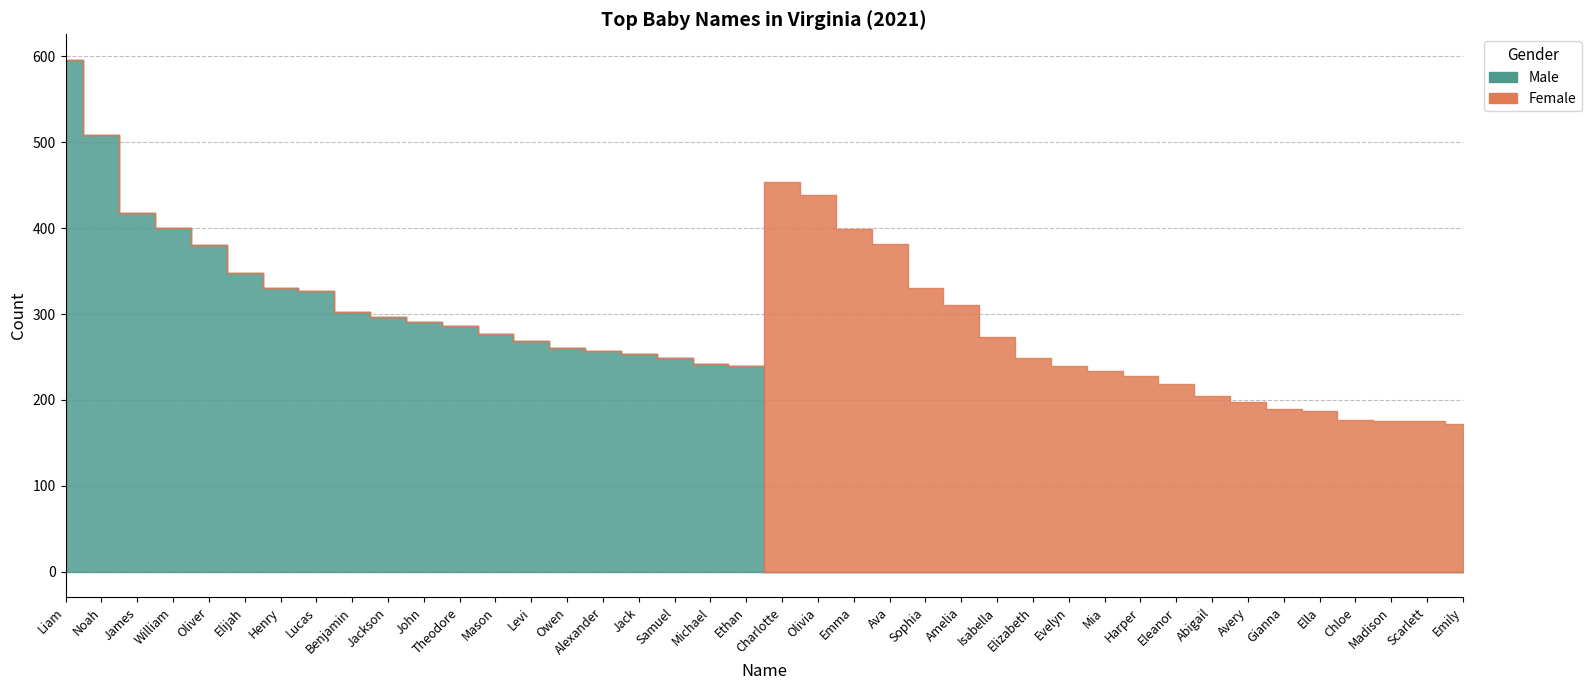

What is the label of the 8th point from the left?

Lucas